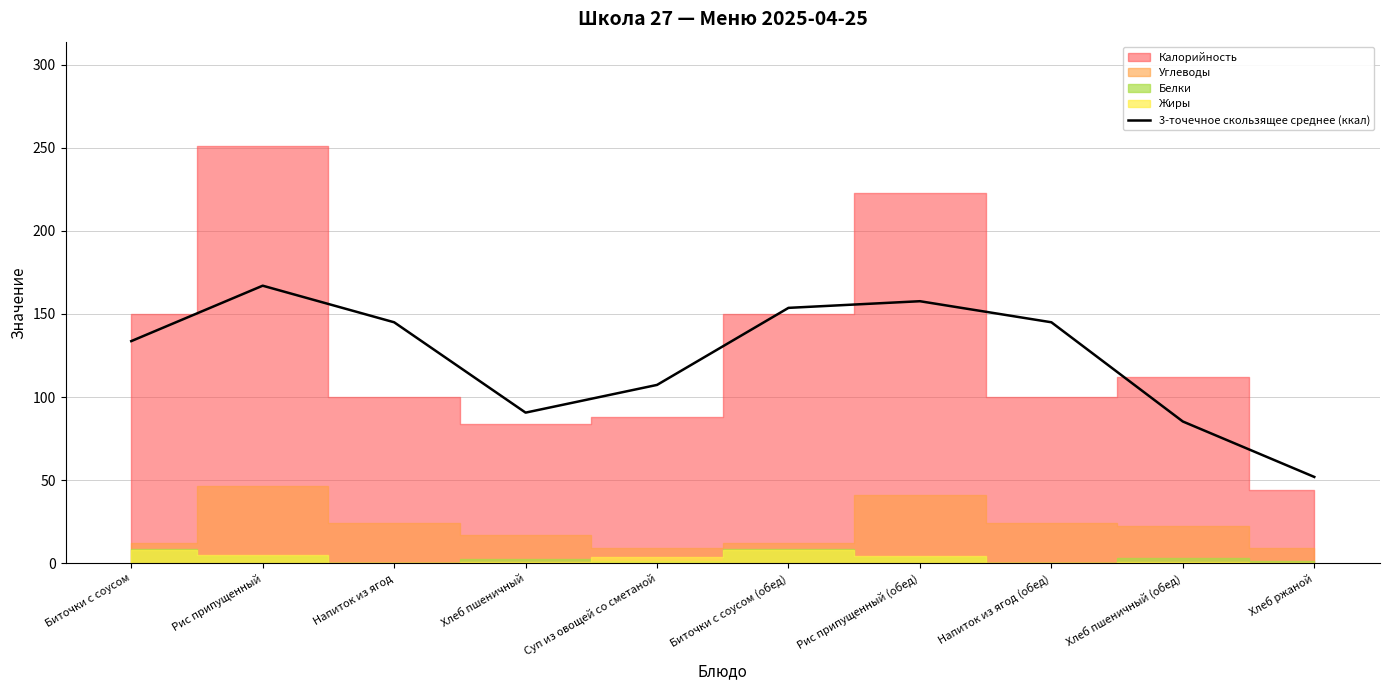

How many interior local peaks (higher than both neighbors) does the data have?

2